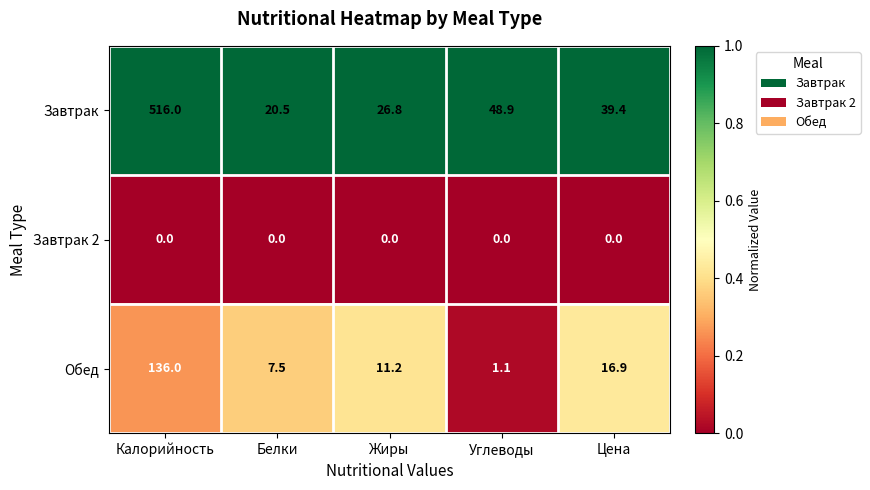

At how many categories does at least one series exceed 0?

5